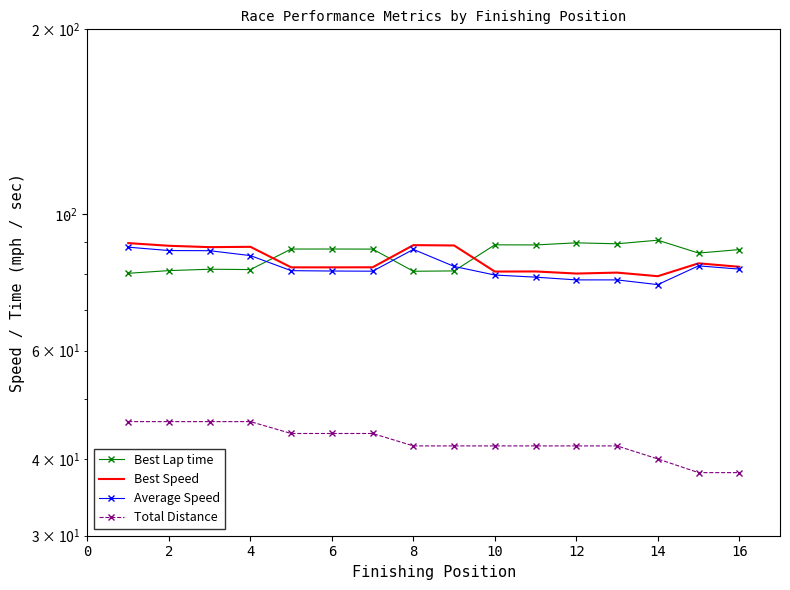

What is the smallest value displayed?

38.0